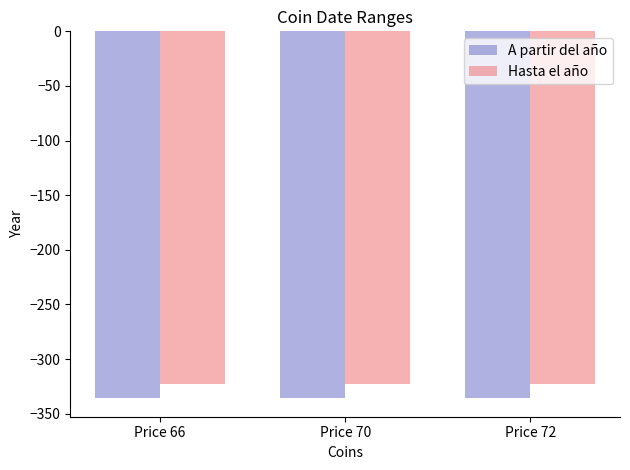

What is the total value across all series at Price 70?

-659